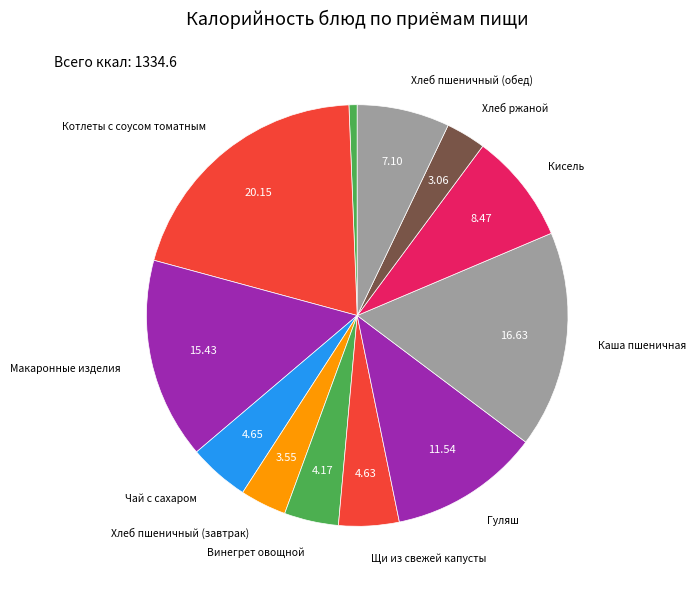

Count the number of slices in the pie.

12